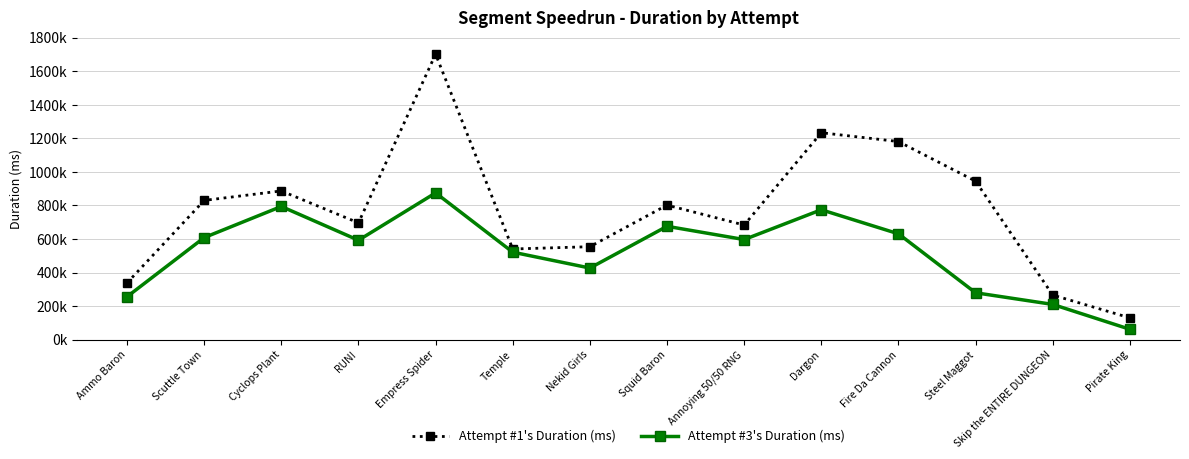

At which label does Attempt #1's Duration (ms) reach its minimum?

Pirate King